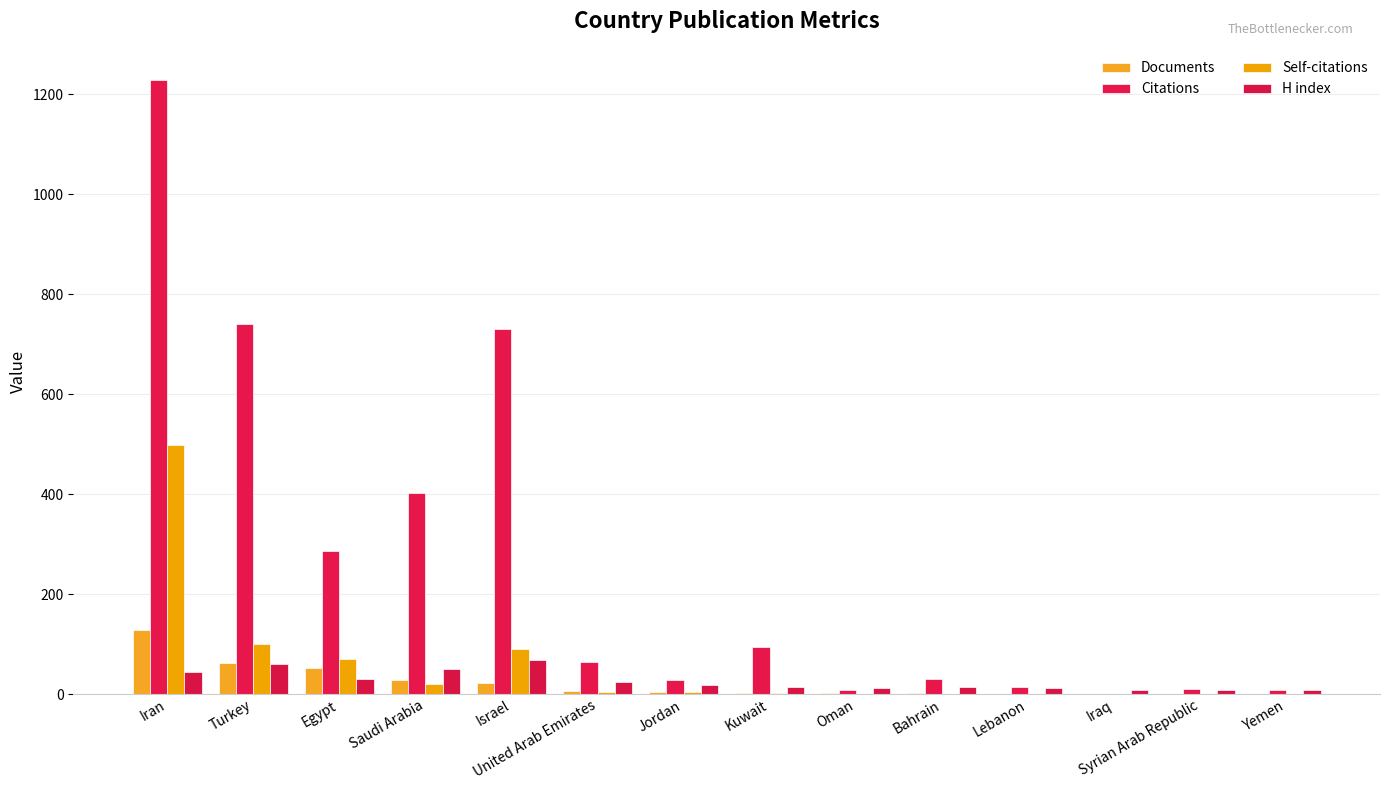

Count the number of categories in the chart.

14